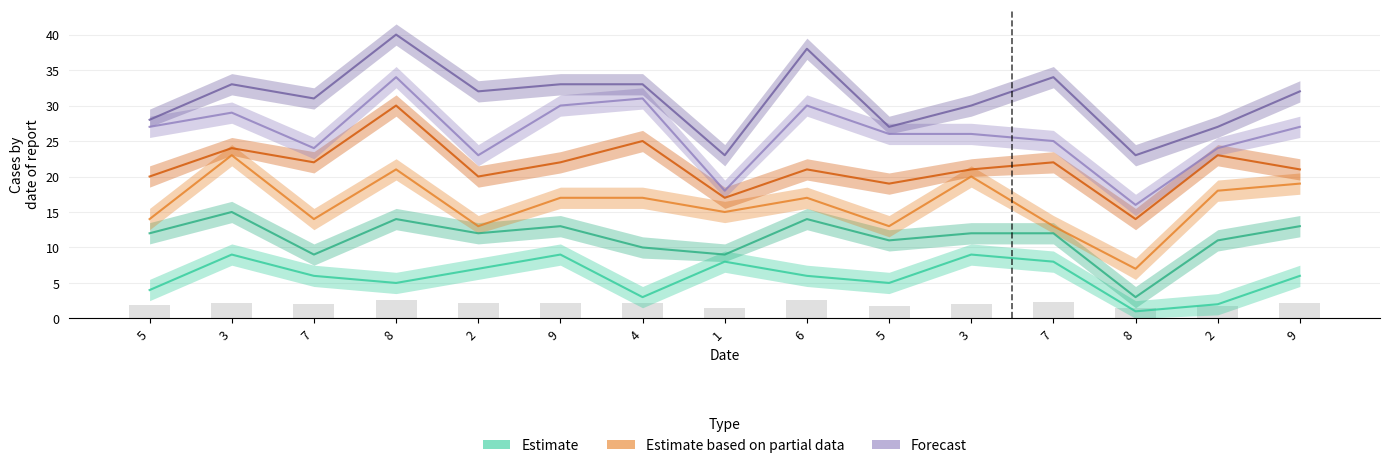

What is the spread (max minus min) of values at 5?

24